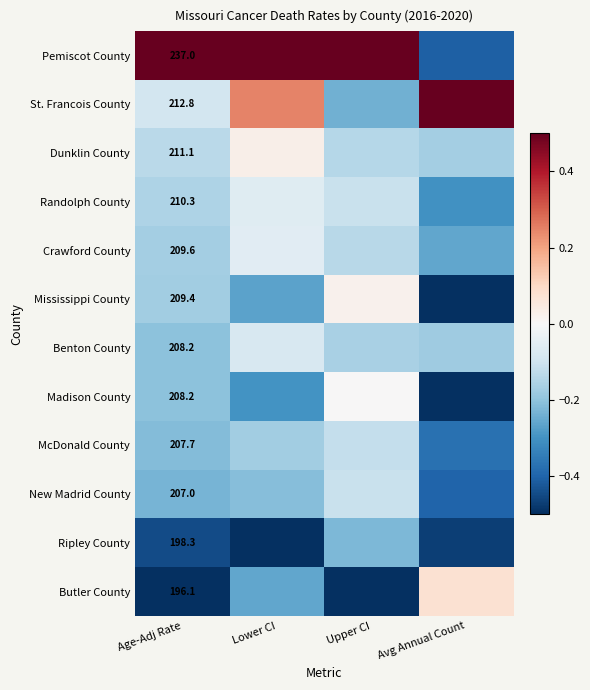

What is the average value of the Dunklin County series?

-0.1